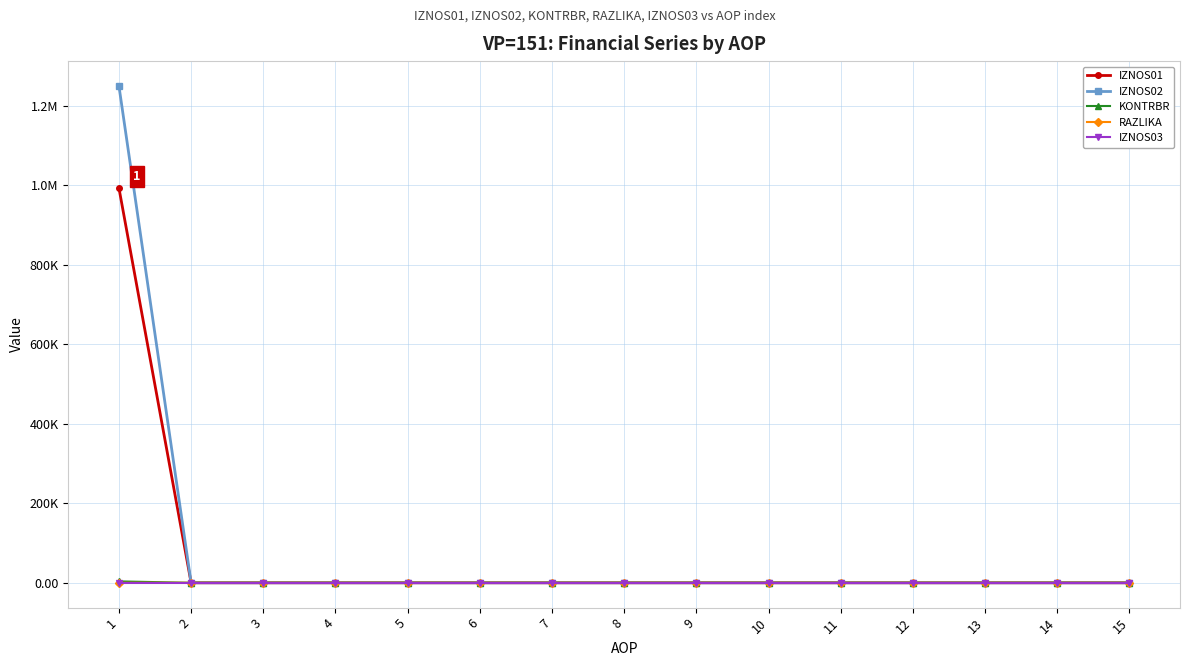

What are all the series names shown in the legend?

IZNOS01, IZNOS02, KONTRBR, RAZLIKA, IZNOS03